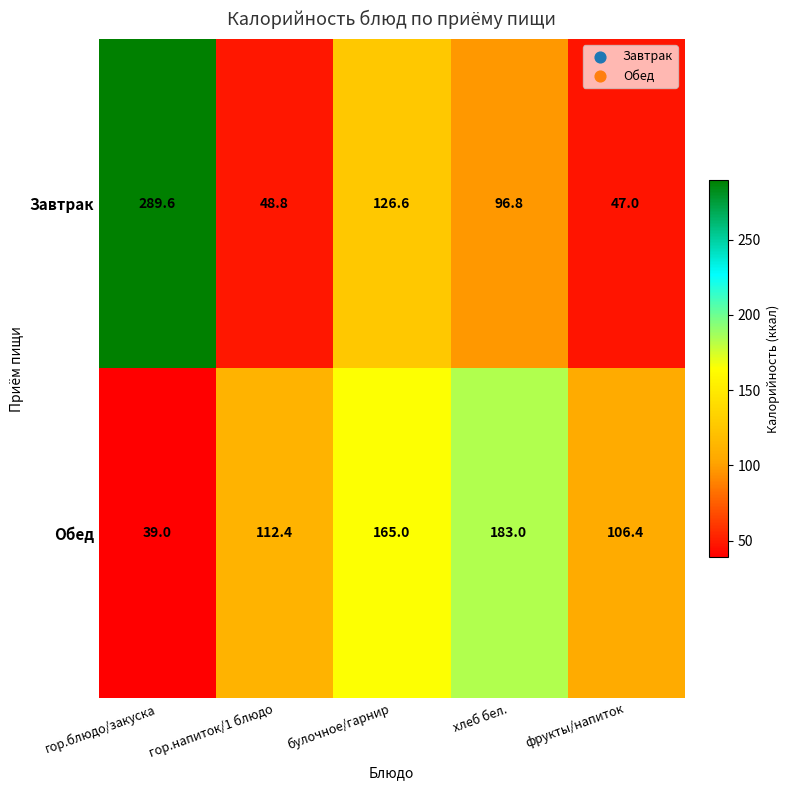

Which category has the highest value across all series?

гор.блюдо/закуска